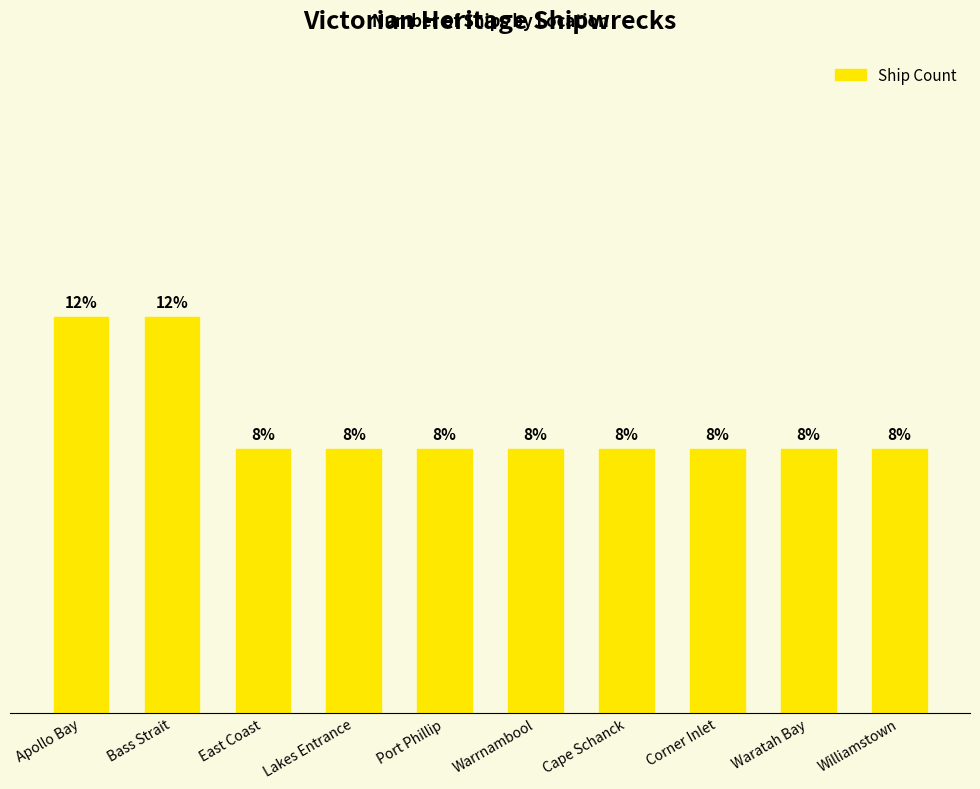

Where is the data nearest to the value 2?

East Coast